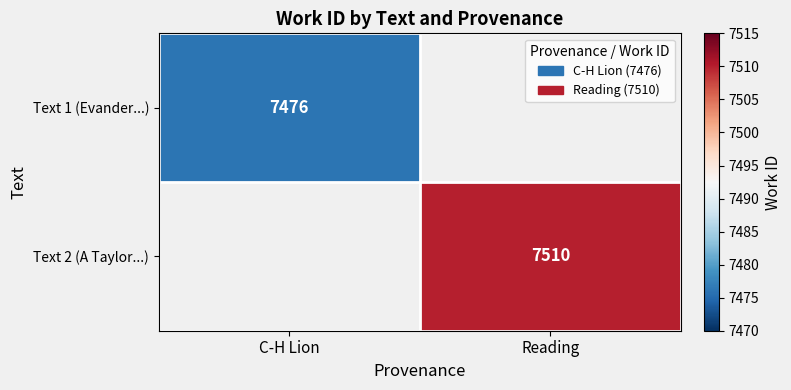

The Text 2 (A Taylor...) series shows 11518 at Reading. True or false?

False